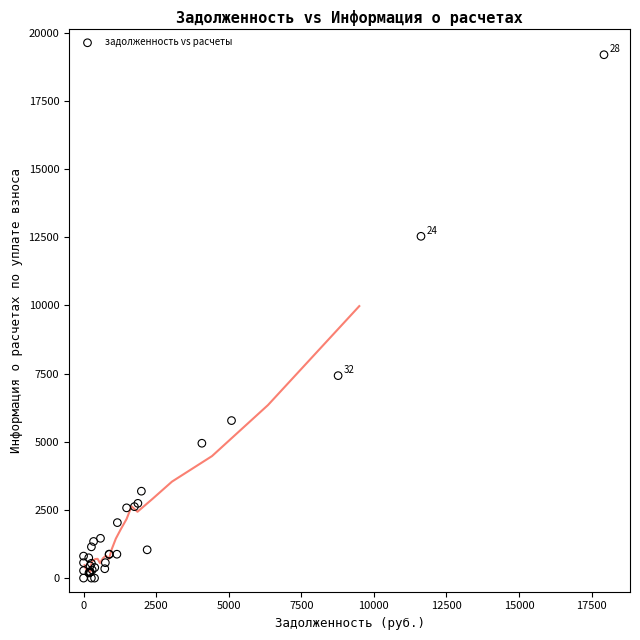

What Y value in the scatter plot is closest to 9598?

7425.5